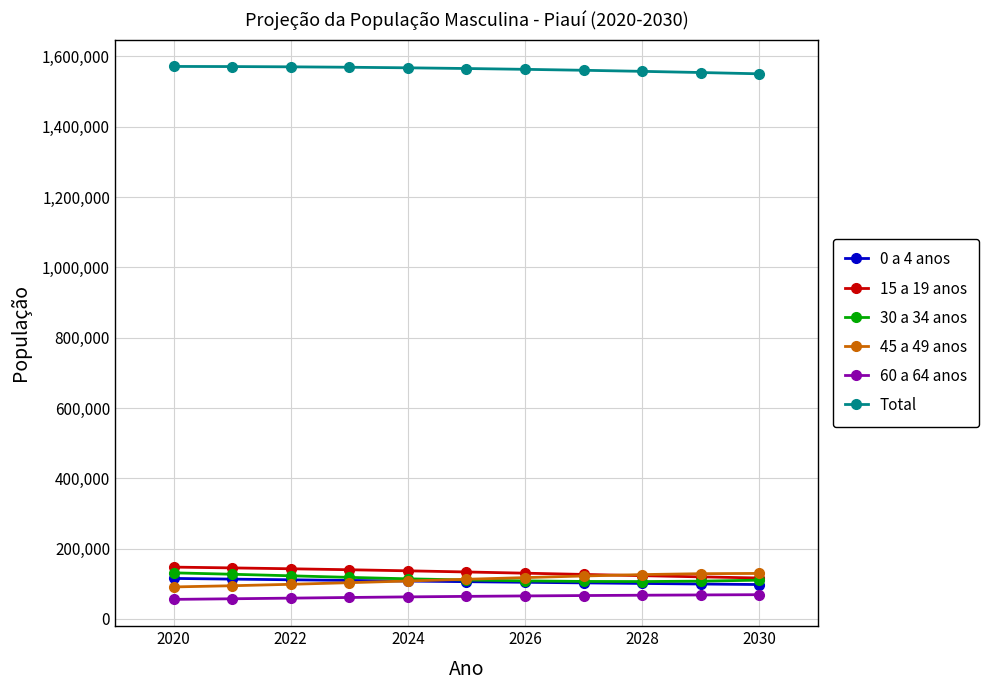

What is the difference between the second highest and second lowest values in the Total series?

16957